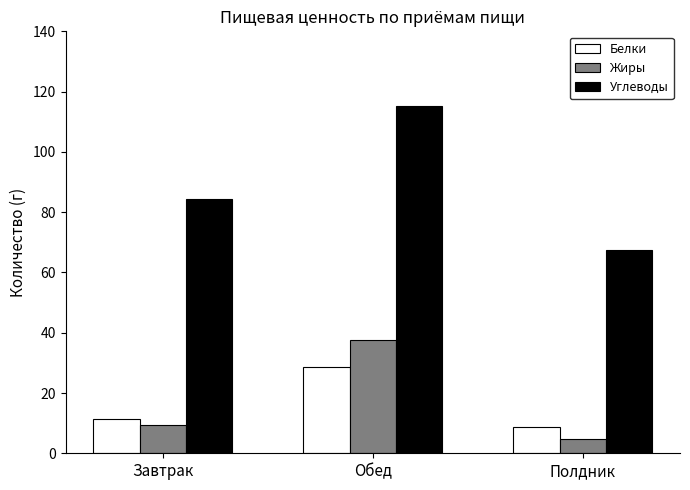

At how many categories does at least one series exceed 92?

1